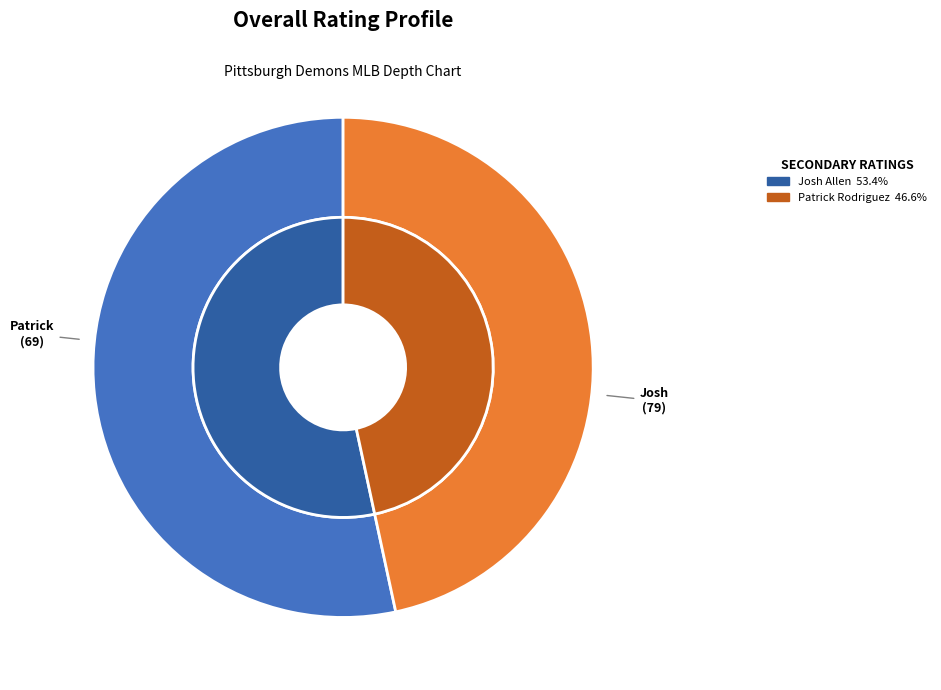

How many segments does this pie chart have?

2